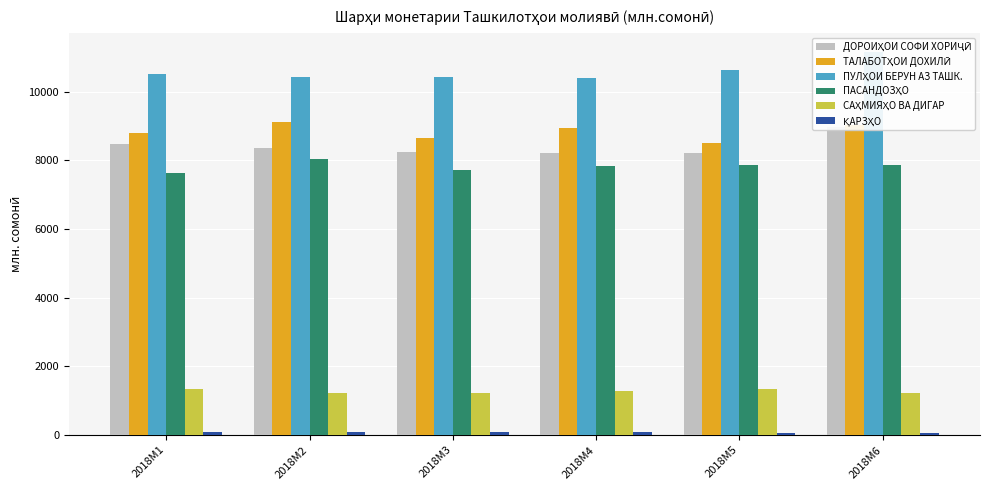

Is the value of ТАЛАБОТҲОИ ДОХИЛӢ at 2018M4 greater than the value of САҲМИЯҲО ВА ДИГАР at 2018M6?

Yes